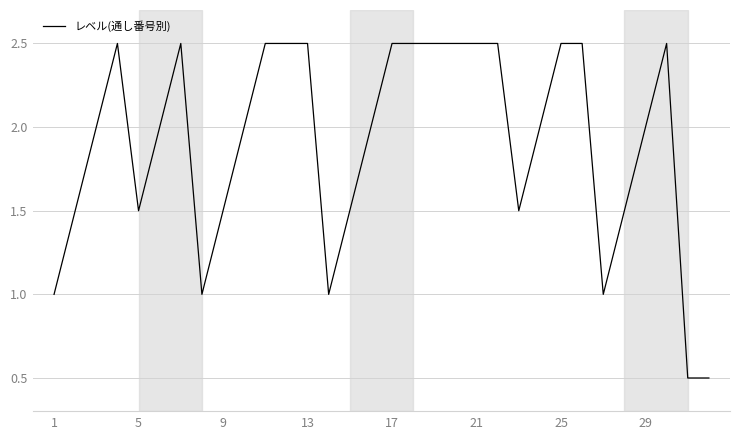

What is the difference between the maximum and minimum values?

2.0